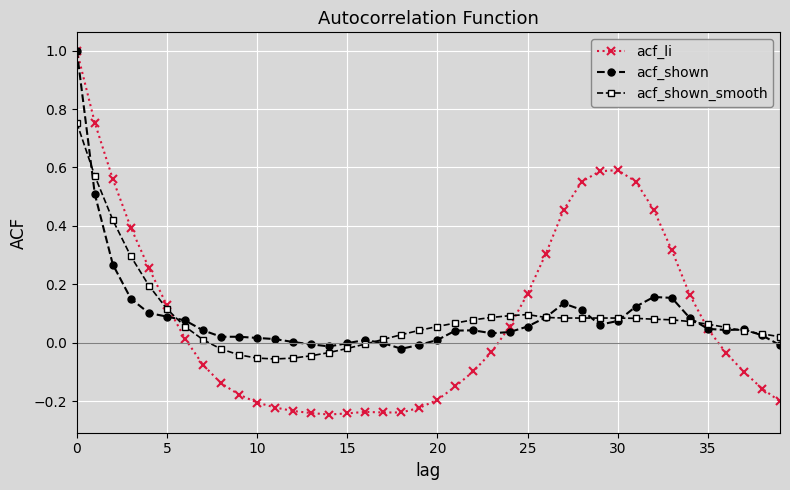

How many lines are shown in the chart?

3